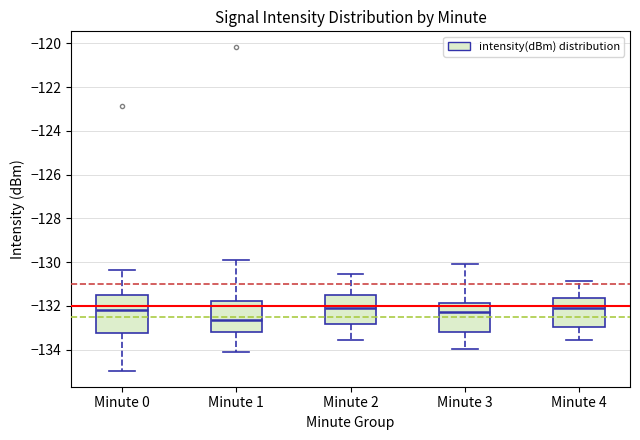

Which box's median line is the lowest?

Minute 1